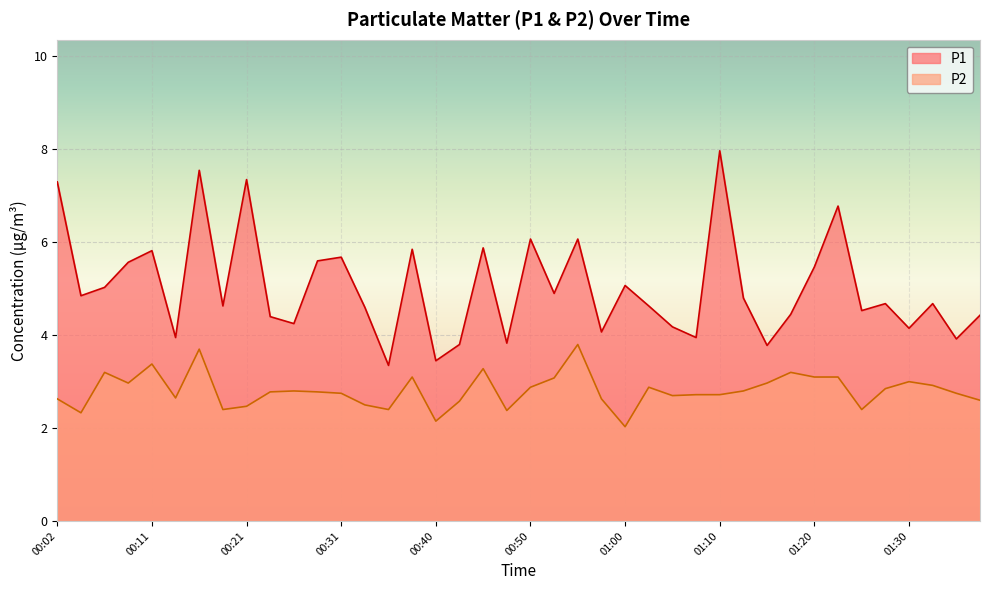

At which label is P2 closest to 2?

01:00